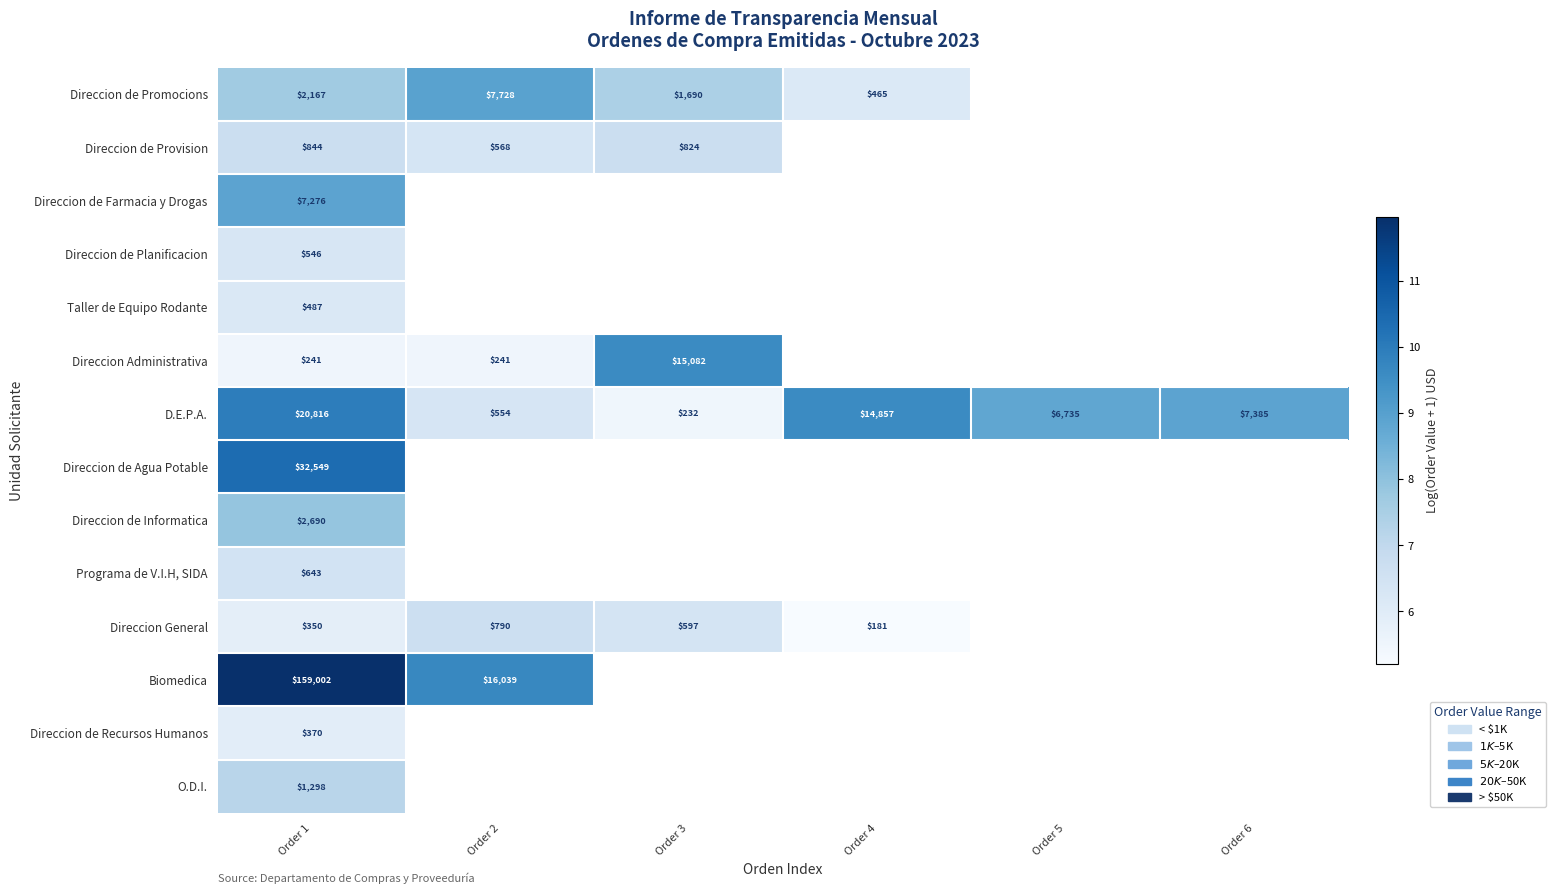

The Direccion Administrativa series shows 8.6 at Order 1. True or false?

False